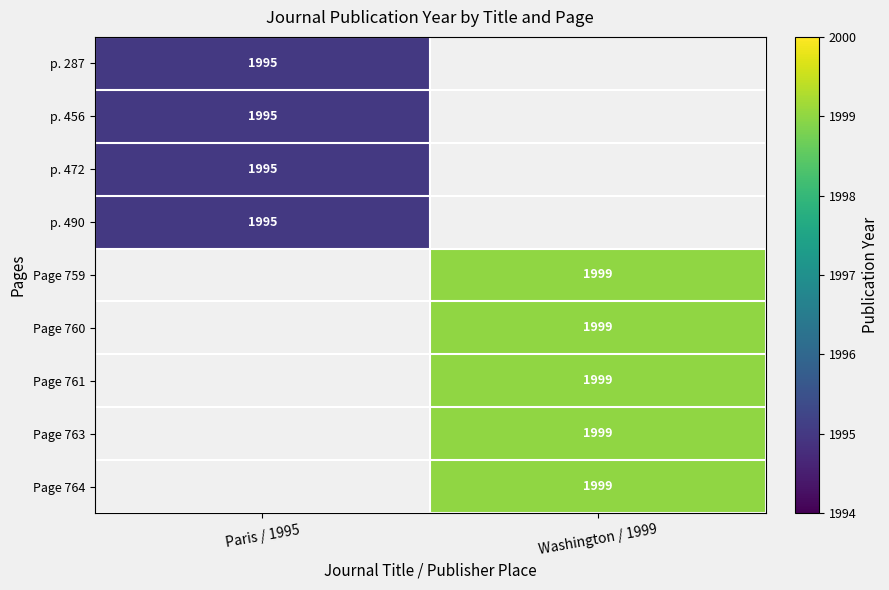

The p. 472 series shows 1995 at Paris / 1995. True or false?

True